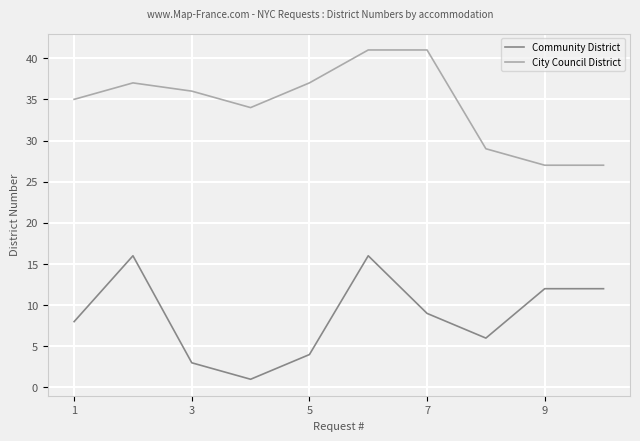

Rank the series by their maximum value, from highest to lowest.

City Council District, Community District